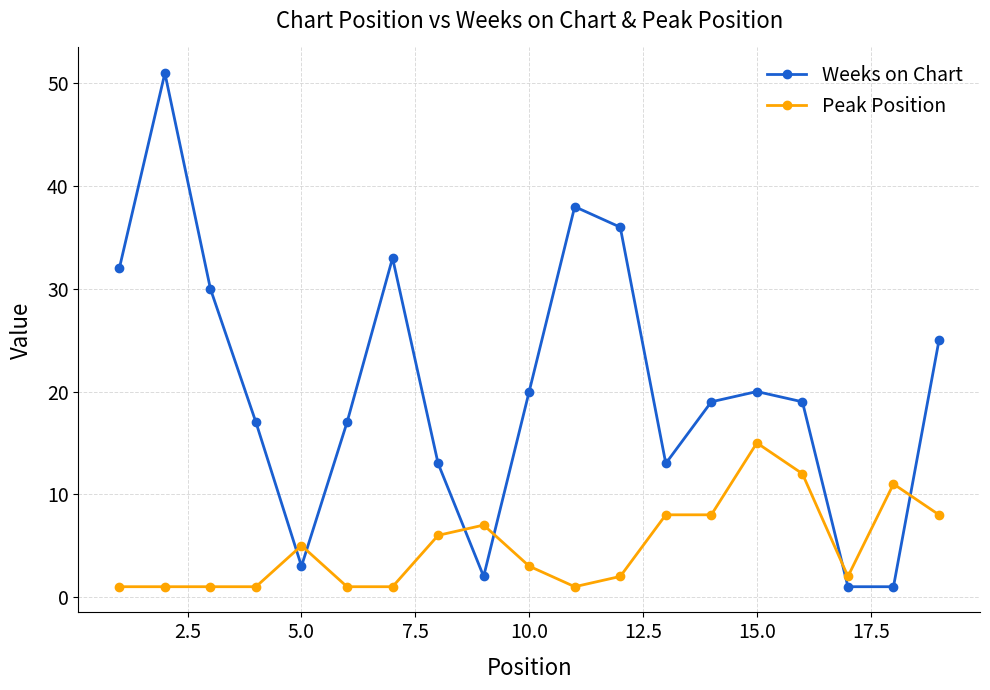

List the series in order of their overall mean, lowest first.

Peak Position, Weeks on Chart